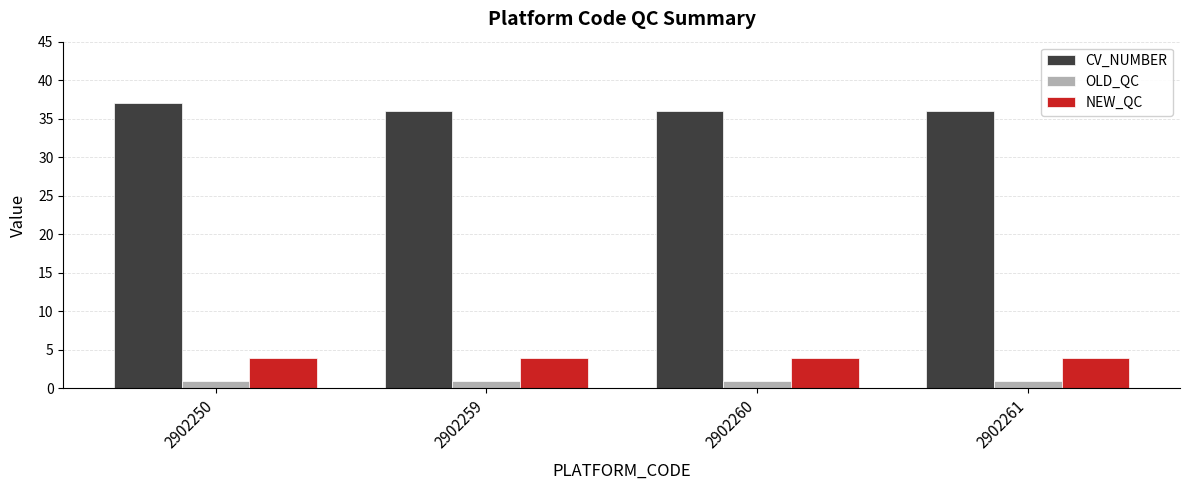

What is the greatest value displayed?

37